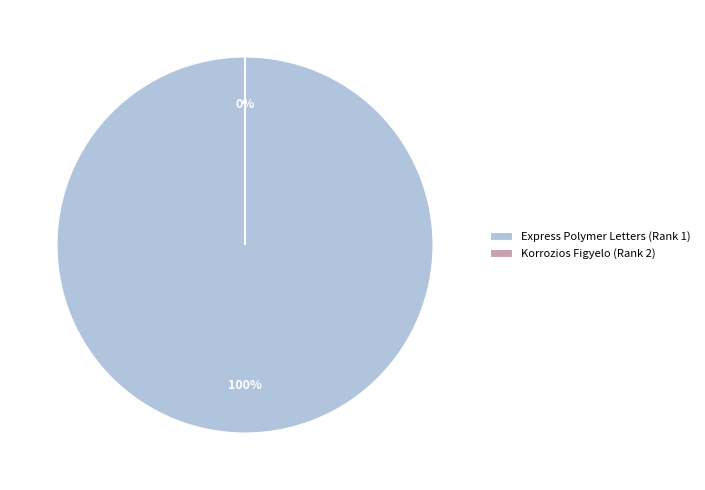

To the nearest percent, what is the average slice percentage?

50%